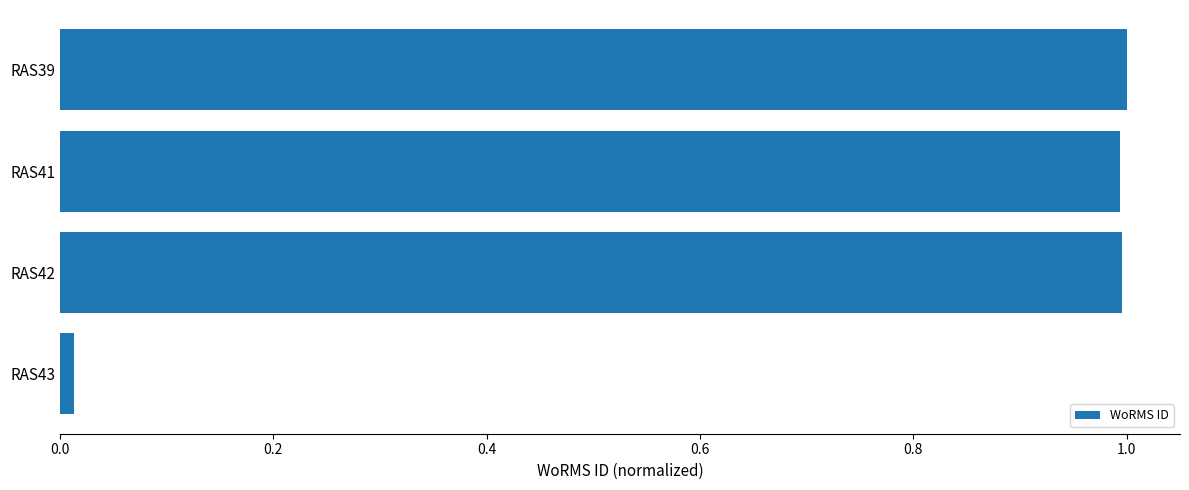

Where is the data nearest to the value 0?

RAS43